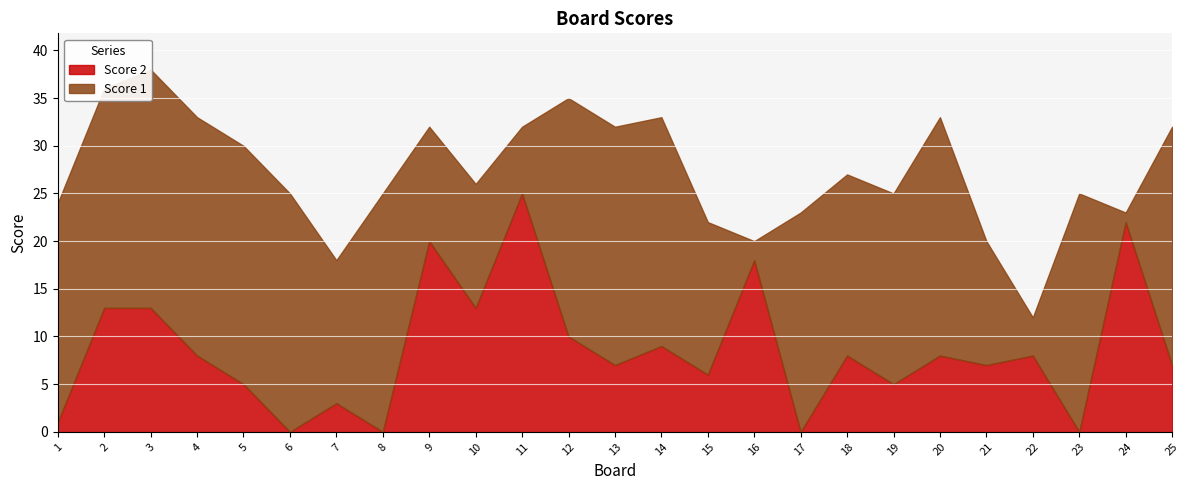

Where is the first local minimum for Score 1?

7